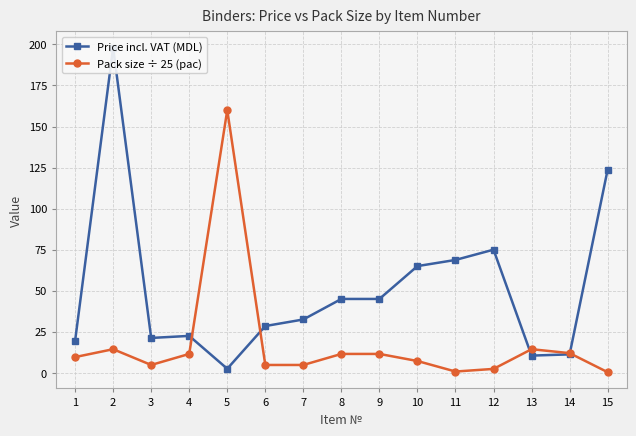

What is the value of the Pack size ÷ 25 (pac) point at the 2nd from the left?

14.4